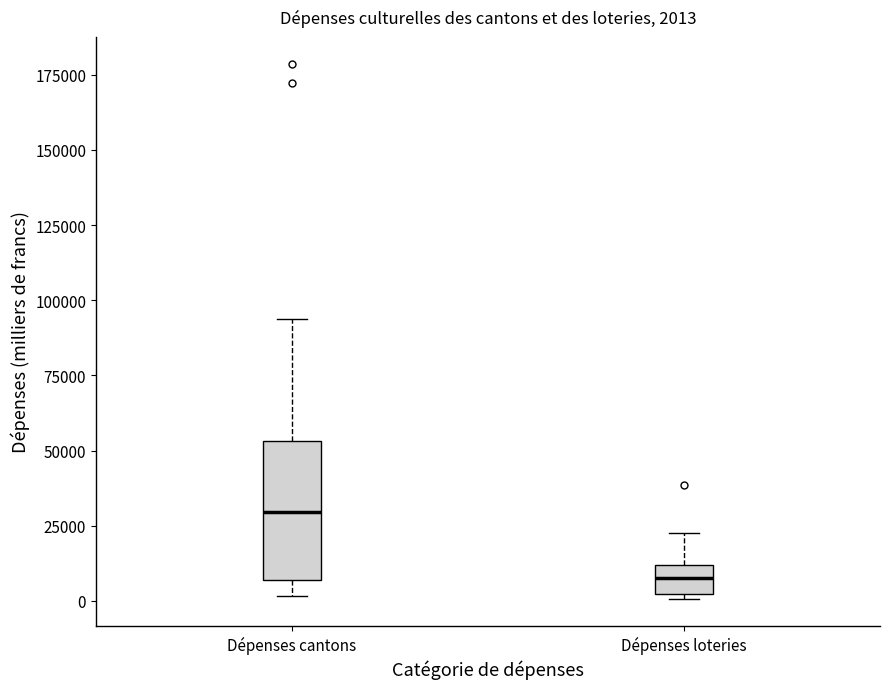

Which box has the highest median line?

Dépenses cantons